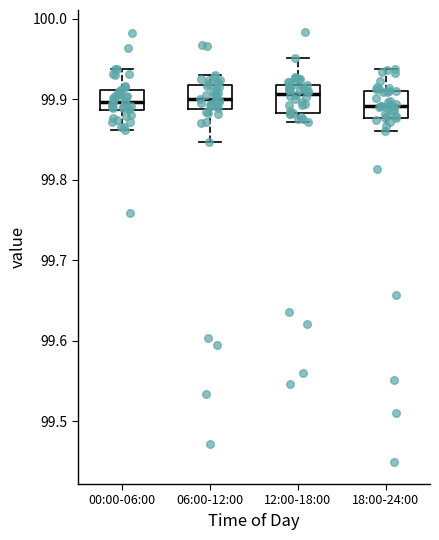

Reading left to right, transcribe this box plot: for each box, give where its median line is, the range the box spans, and where its two whiskers end, as read against the y-axis. The values are not printed on the chart, so give them approximately, as read against the axis.

00:00-06:00: median 99.90, box 99.89 to 99.91, whiskers 99.86 to 99.94
06:00-12:00: median 99.90, box 99.89 to 99.92, whiskers 99.85 to 99.93
12:00-18:00: median 99.91, box 99.88 to 99.92, whiskers 99.87 to 99.95
18:00-24:00: median 99.89, box 99.88 to 99.91, whiskers 99.86 to 99.94